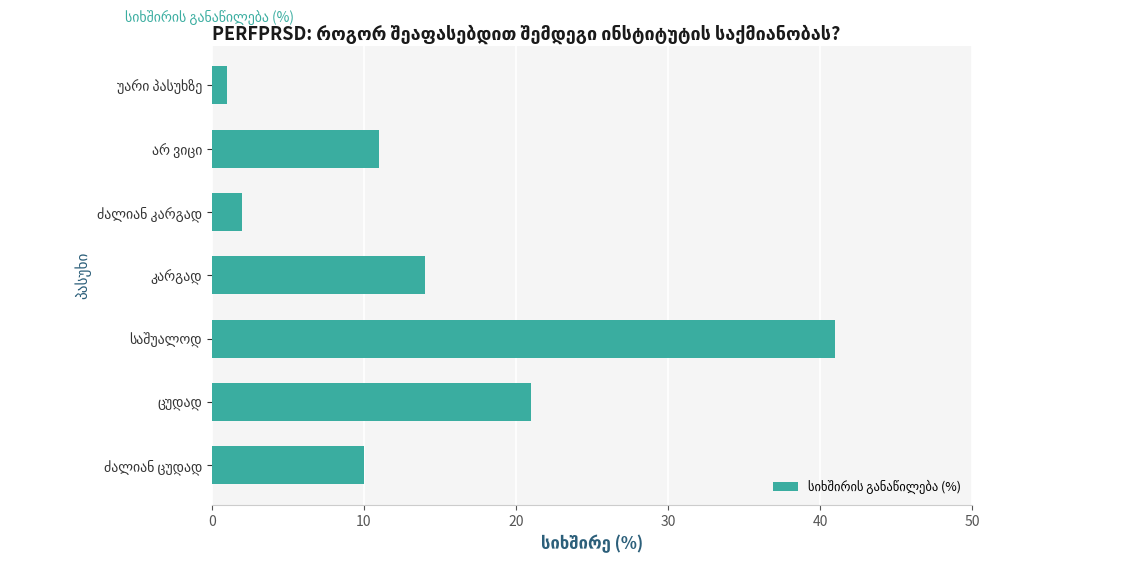

What is the greatest value displayed?

41